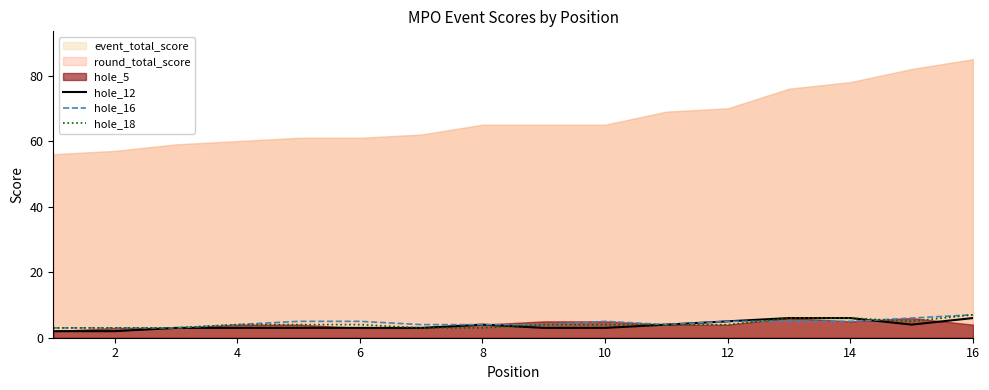

How many hole_18 values are between 3 and 5?

13